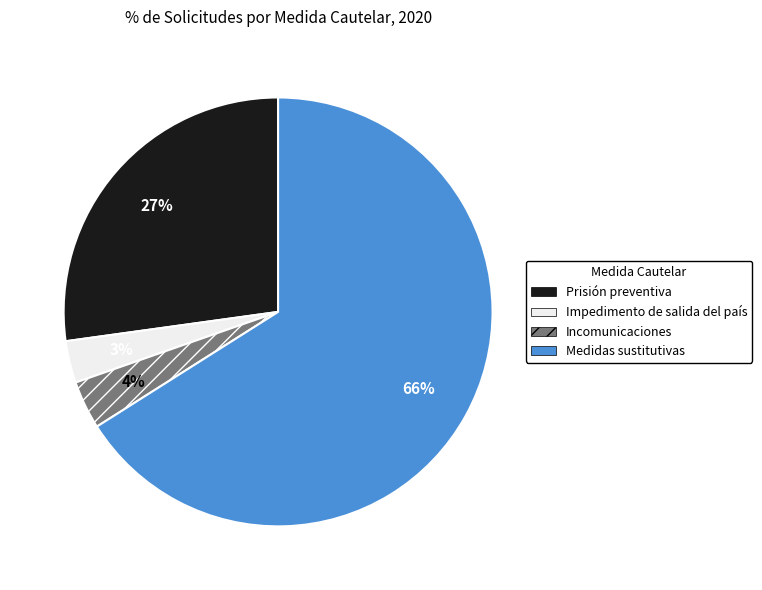

Count the number of slices in the pie.

4